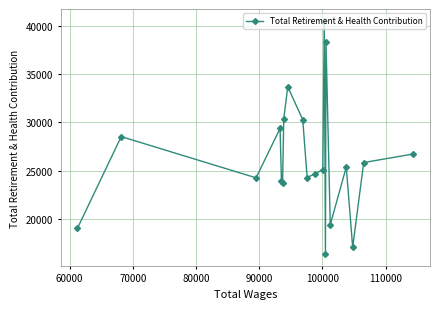

What is the difference between the maximum and minimum values?

24129